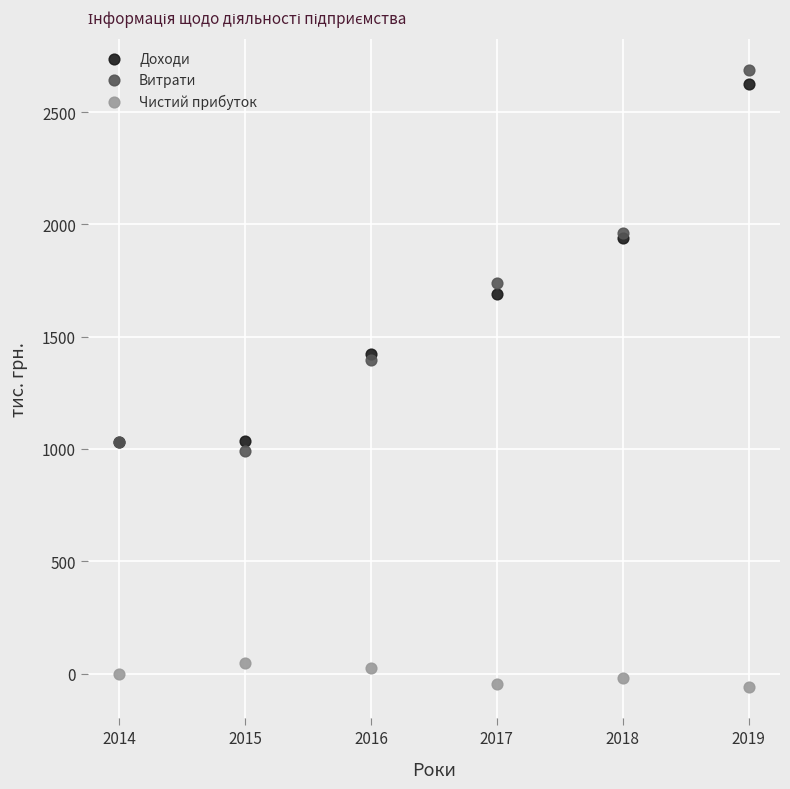

Which series has the widest spread of Y values?

Витрати